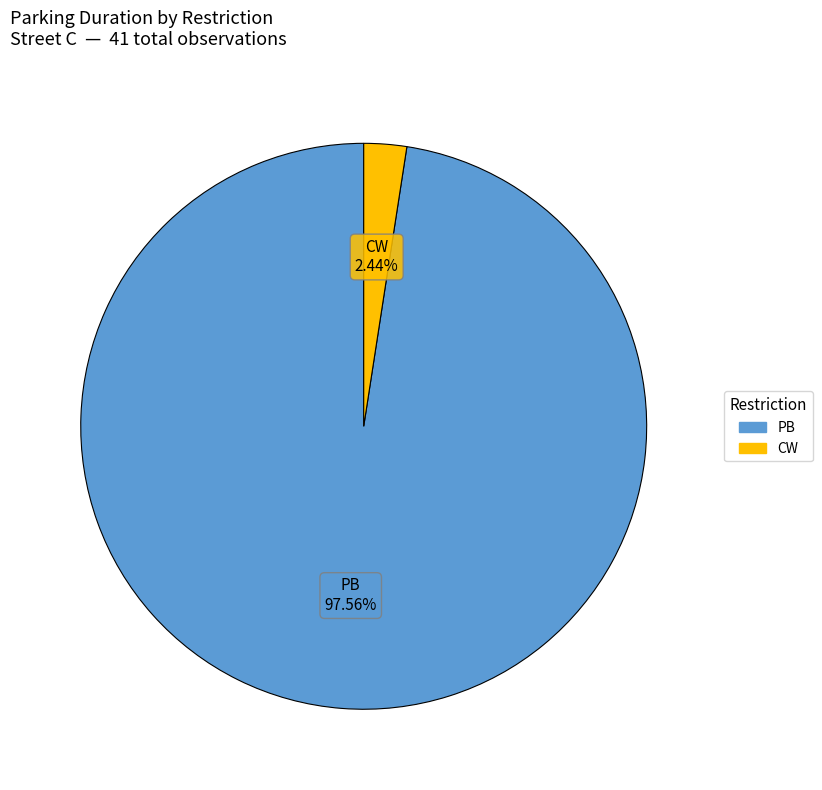

Is there a majority slice in this chart?

Yes